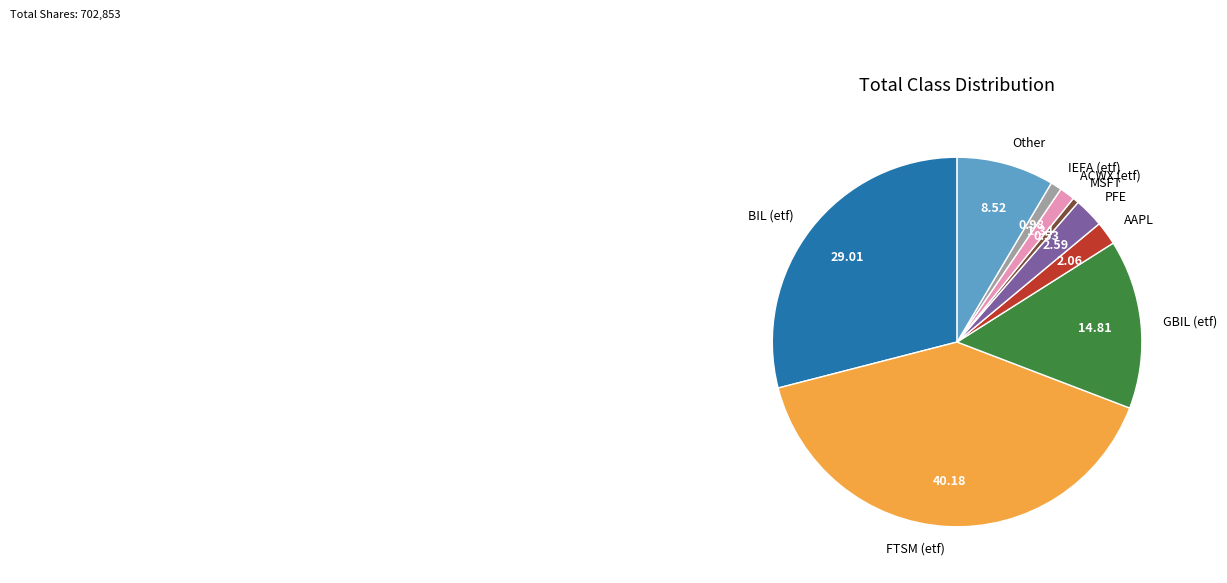

Which has a higher value, GBIL (etf) or PFE?

GBIL (etf)